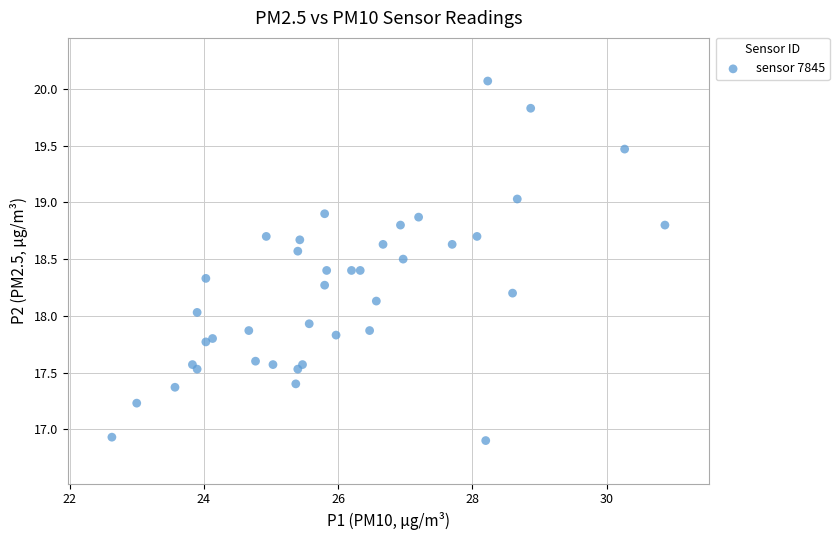

What is the range of Y values (max minus min)?

3.2